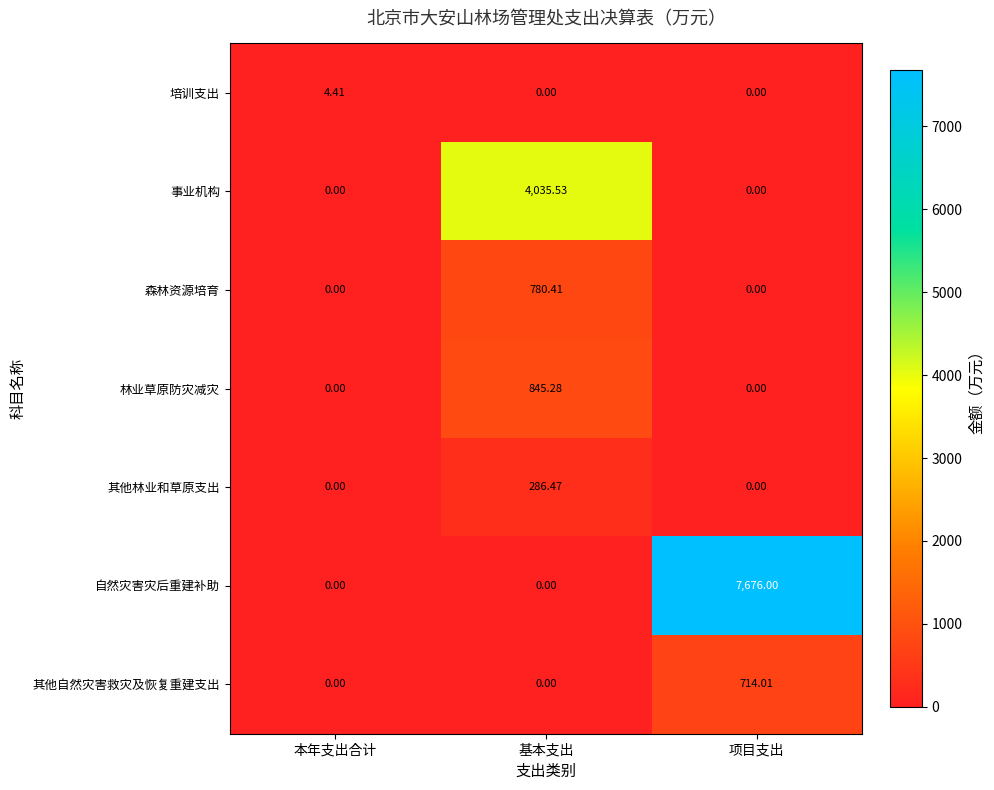

At which category does the chart reach its peak across all series?

项目支出